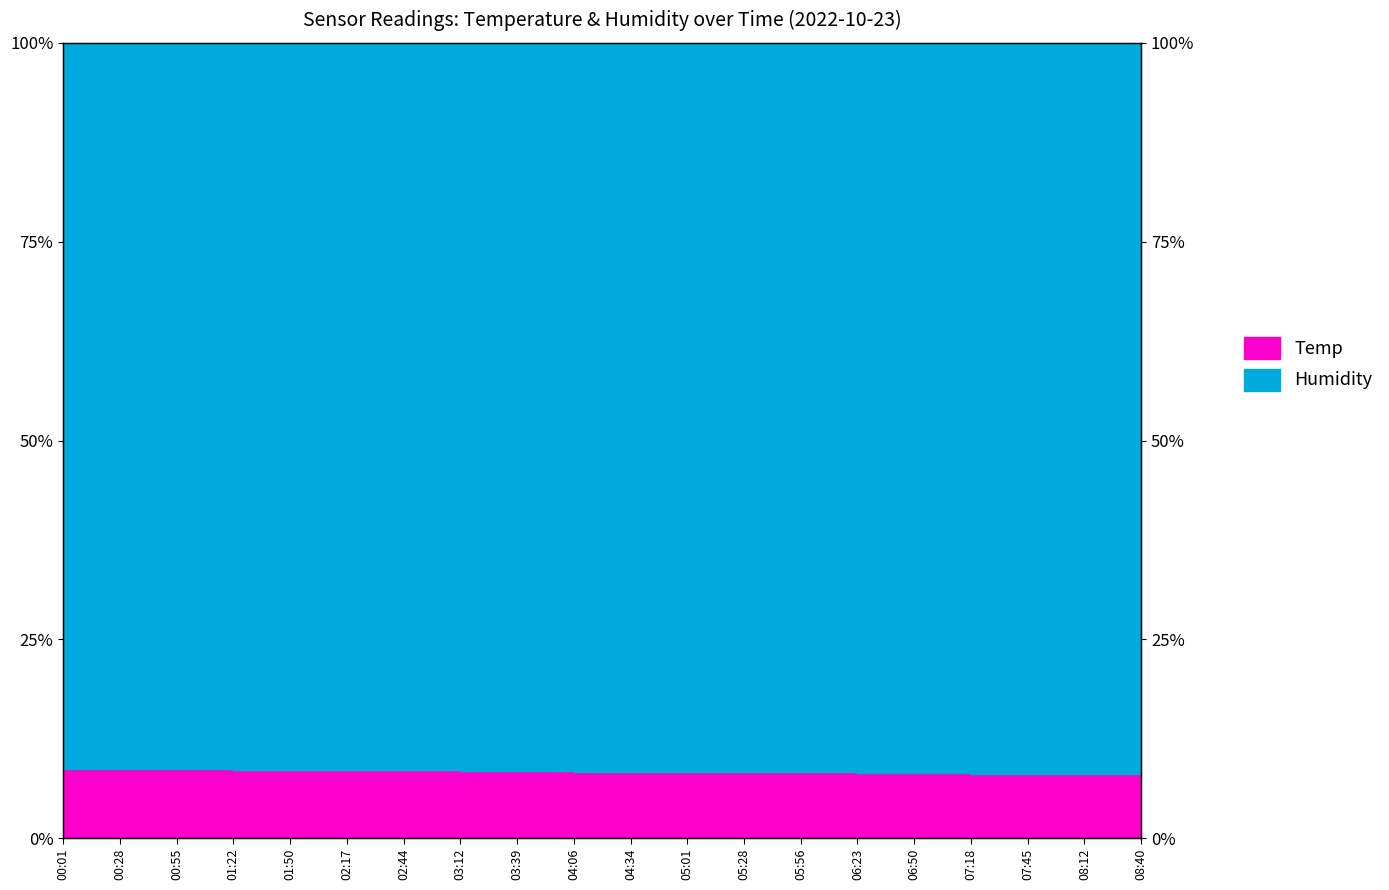

What is the smallest value displayed?

8.0